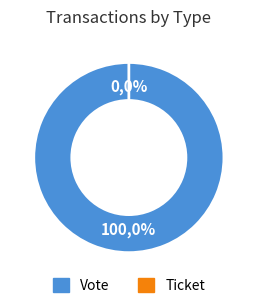

How many slices are in this pie chart?

2